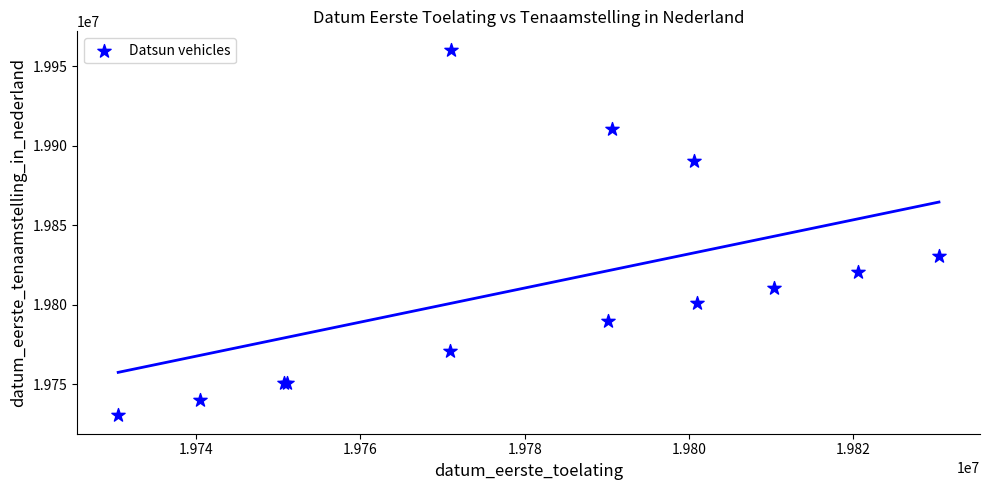

What Y value in the scatter plot is closest to 19845468?

19830422